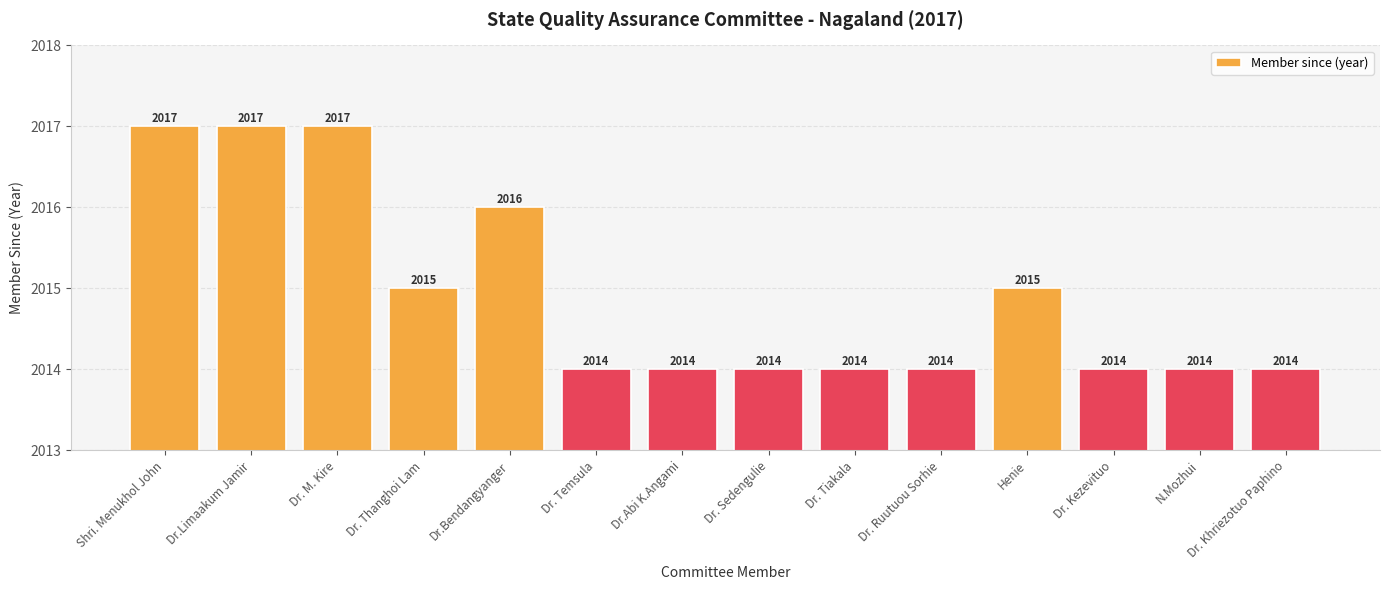

Reading left to right, extract all data points from this chart.

Shri. Menukhol John=2017	Dr.Limaakum Jamir=2017	Dr. M. Kire=2017	Dr. Thanghoi Lam=2015	Dr.Bendangyanger=2016	Dr. Temsula=2014	Dr.Abi K.Angami=2014	Dr. Sedengulie=2014	Dr. Tiakala=2014	Dr. Ruutuou Sorhie=2014	Henie=2015	Dr. Kezevituo=2014	N.Mozhui=2014	Dr. Khriezotuo Paphino=2014